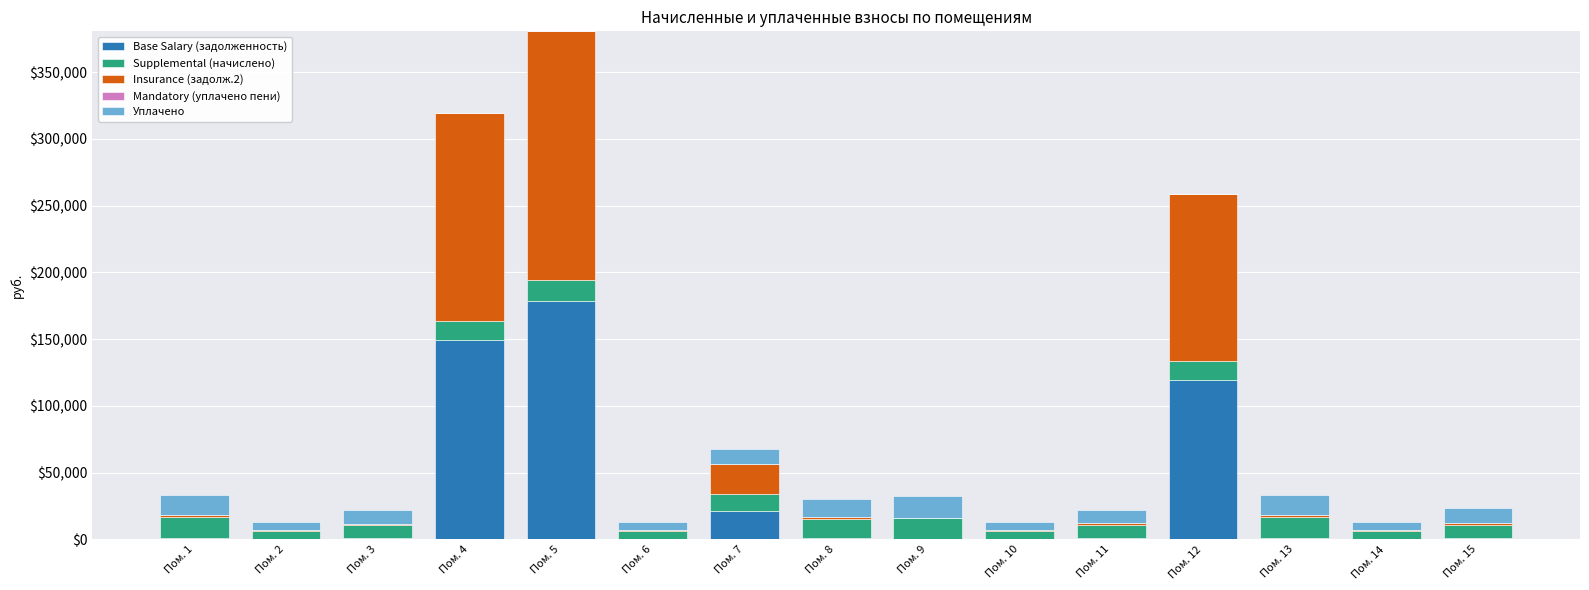

At which category is the sum across all series the highest?

Пом. 5